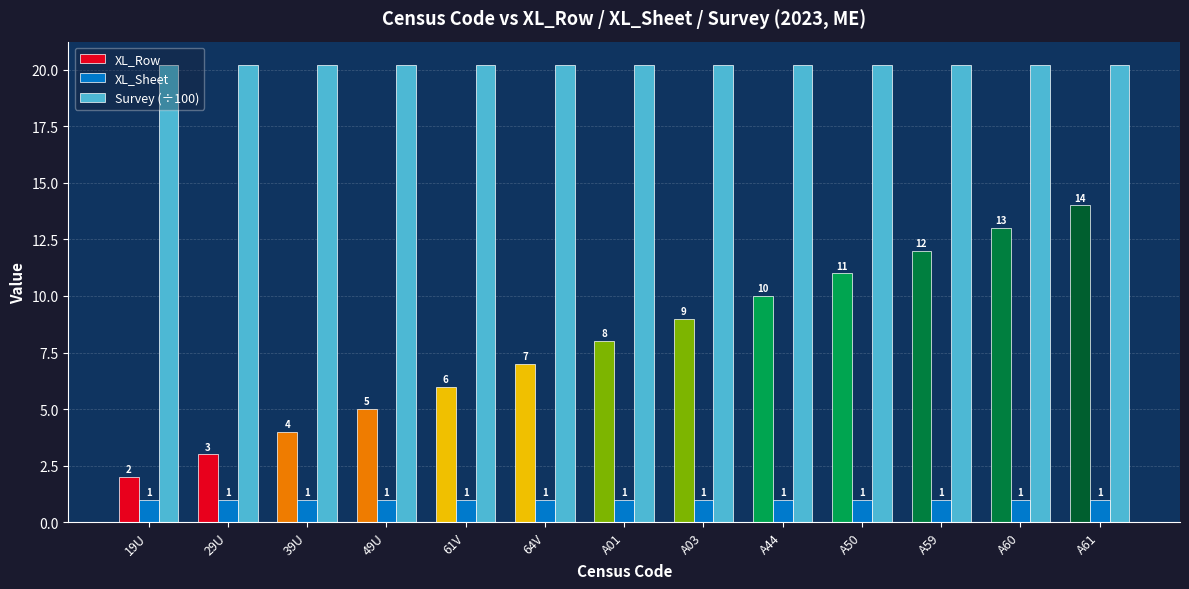

Count the number of data series in this chart.

3